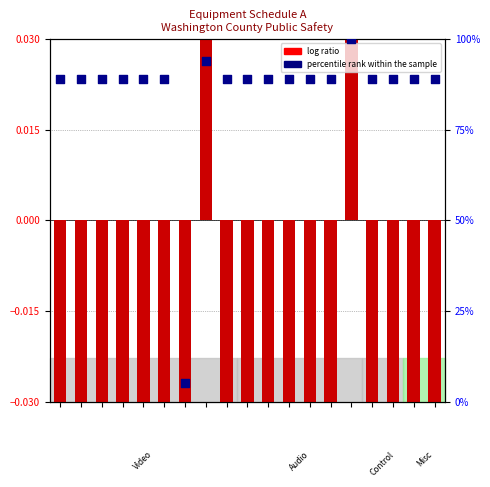

What are all the series names shown in the legend?

log ratio, percentile rank within the sample